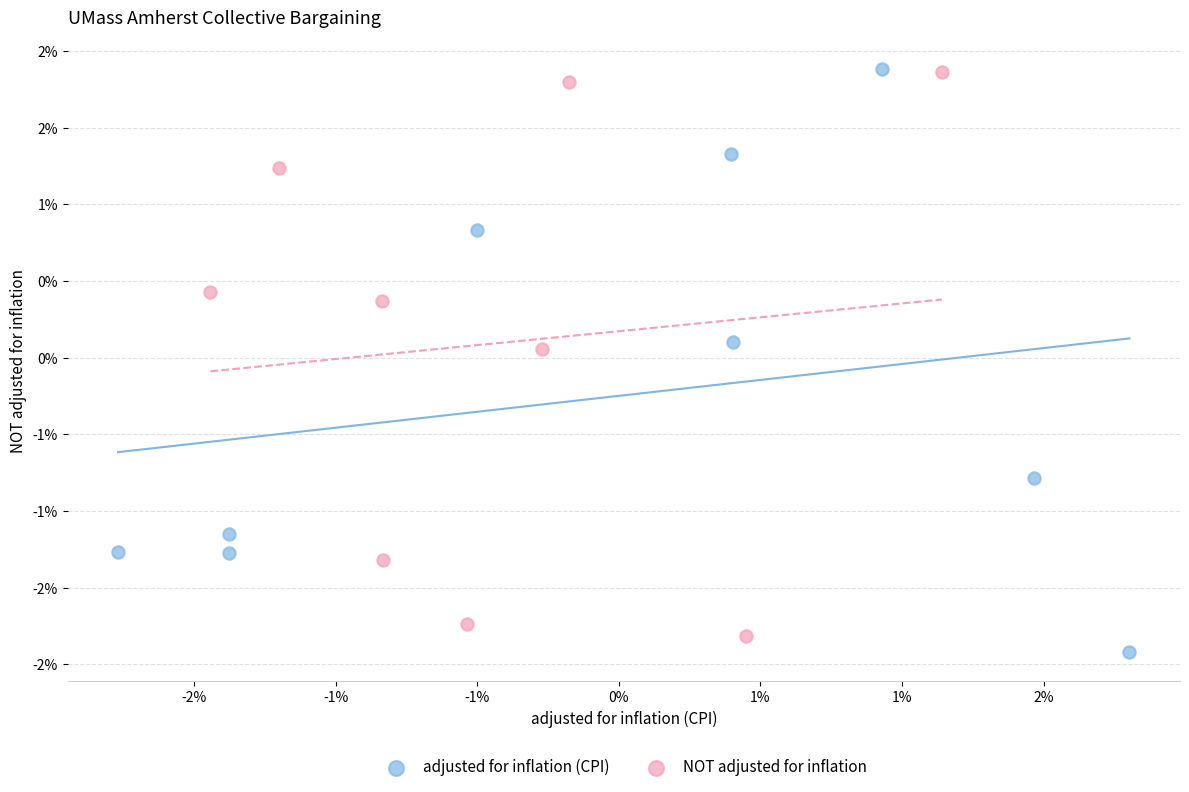

What are all the series names shown in the legend?

adjusted for inflation (CPI), NOT adjusted for inflation